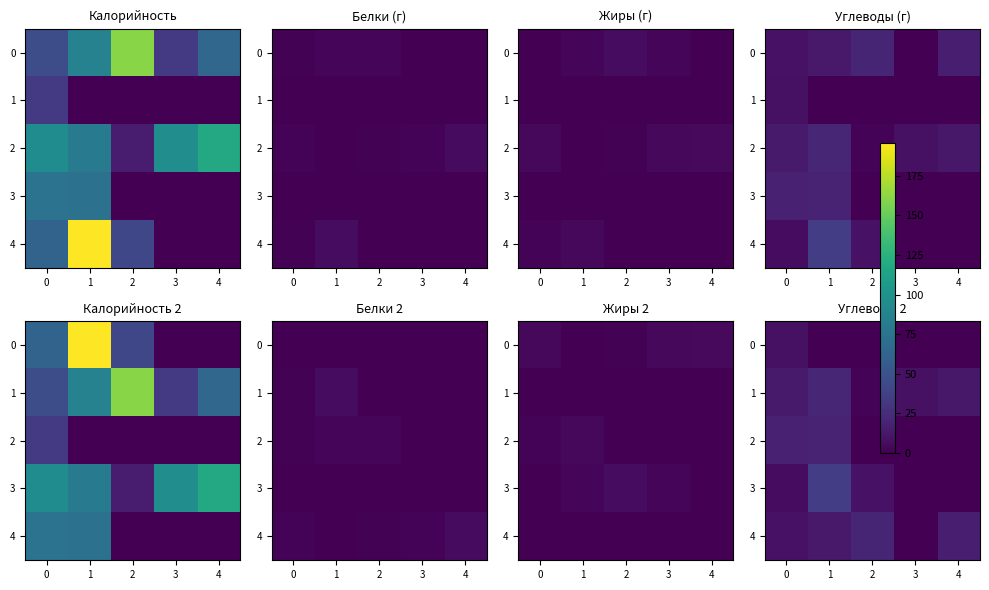

The 2 series shows 0.0 at 3. True or false?

True